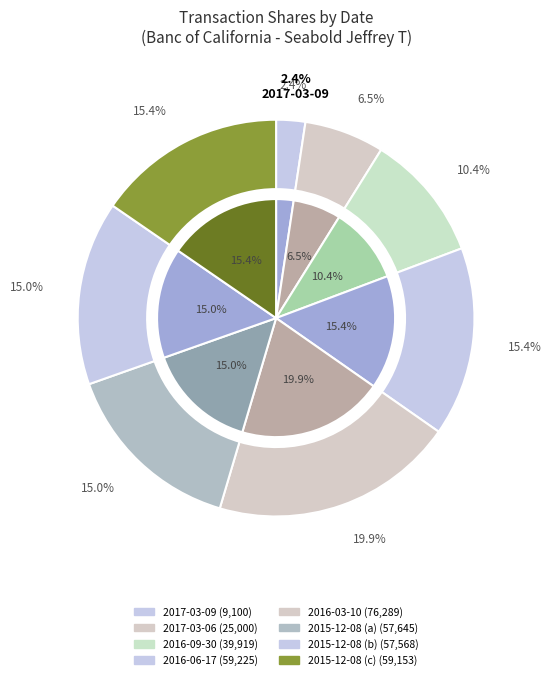

Approximately how many times larger is the value at 2016-06-17 compared to 2016-03-10?

0.8